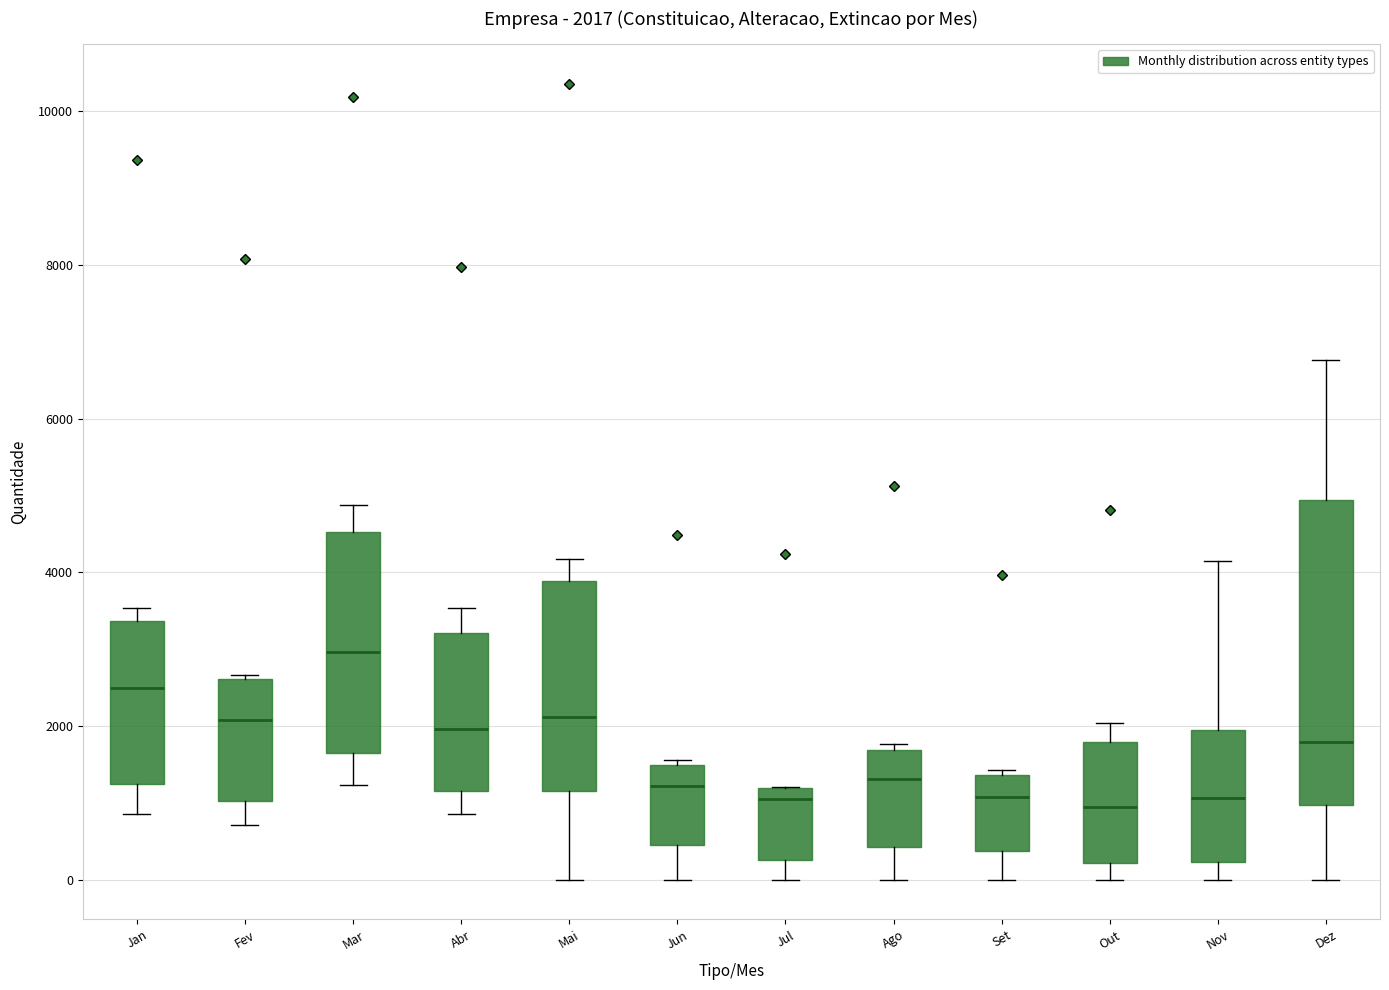

Comparing the boxes themselves (not the whiskers), which one is the tallest?

Dez